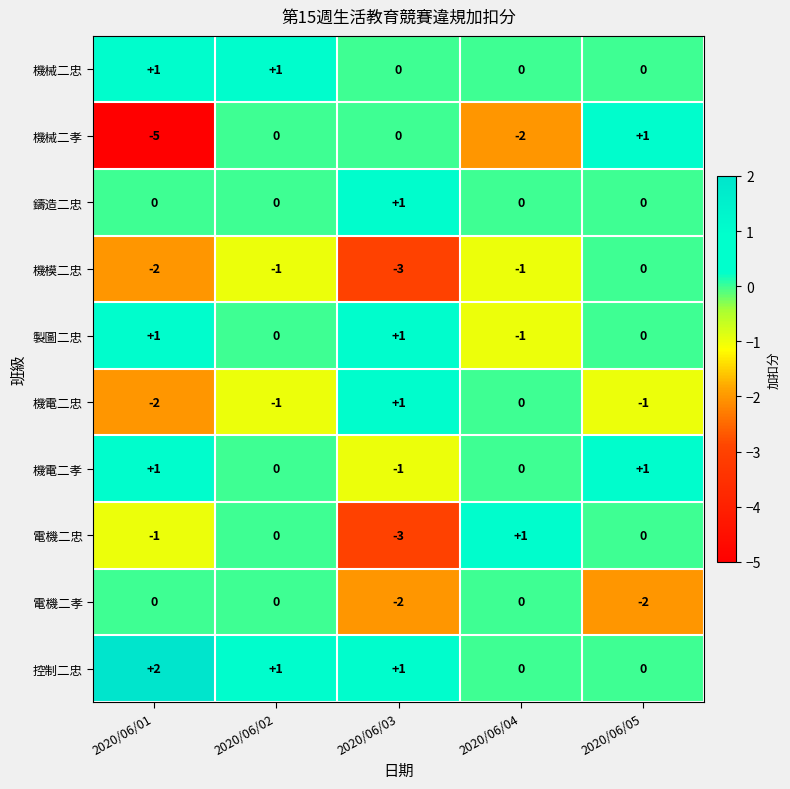

True or false: 機械二忠 has a value of 2 at 2020/06/02.

False